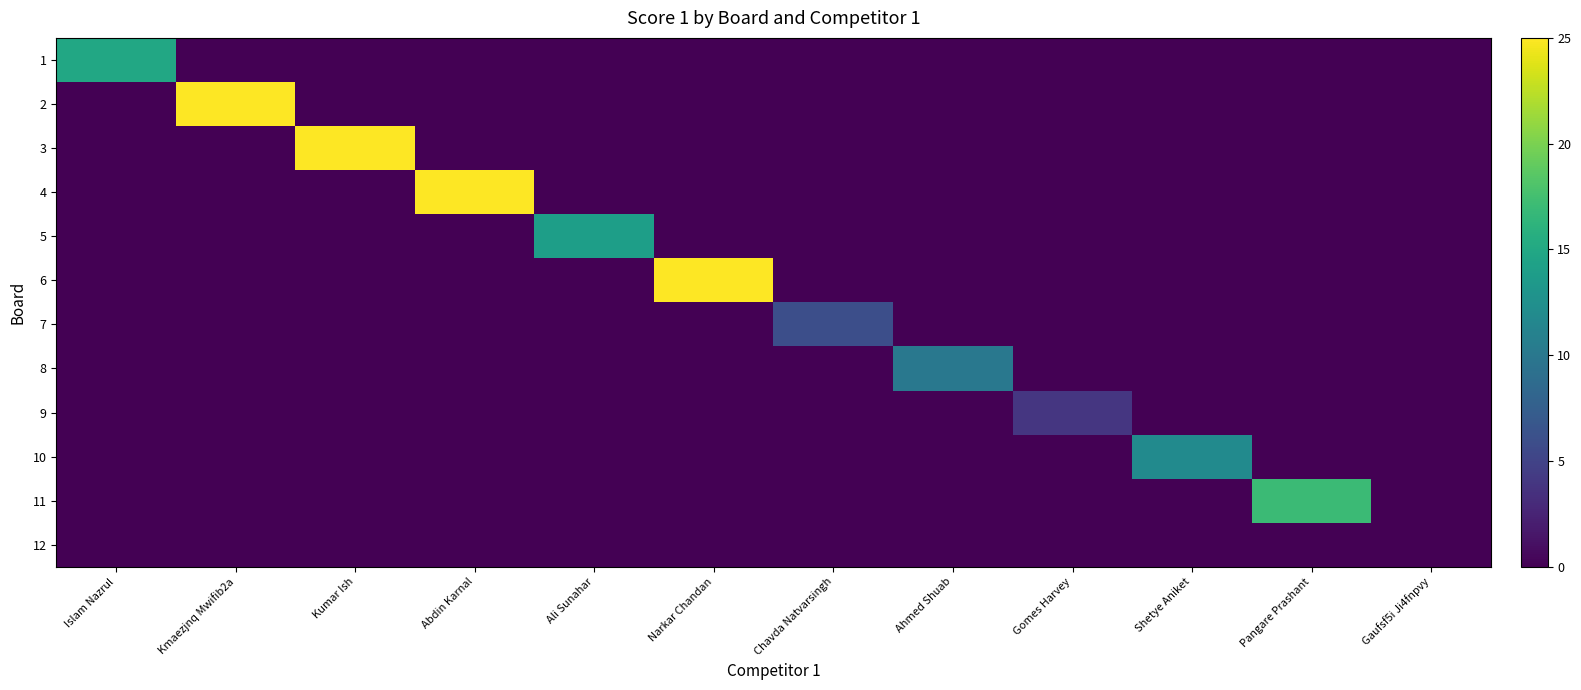

What is the difference between the highest and lowest values at Gaufsf5i Ji4fnpvy?

1